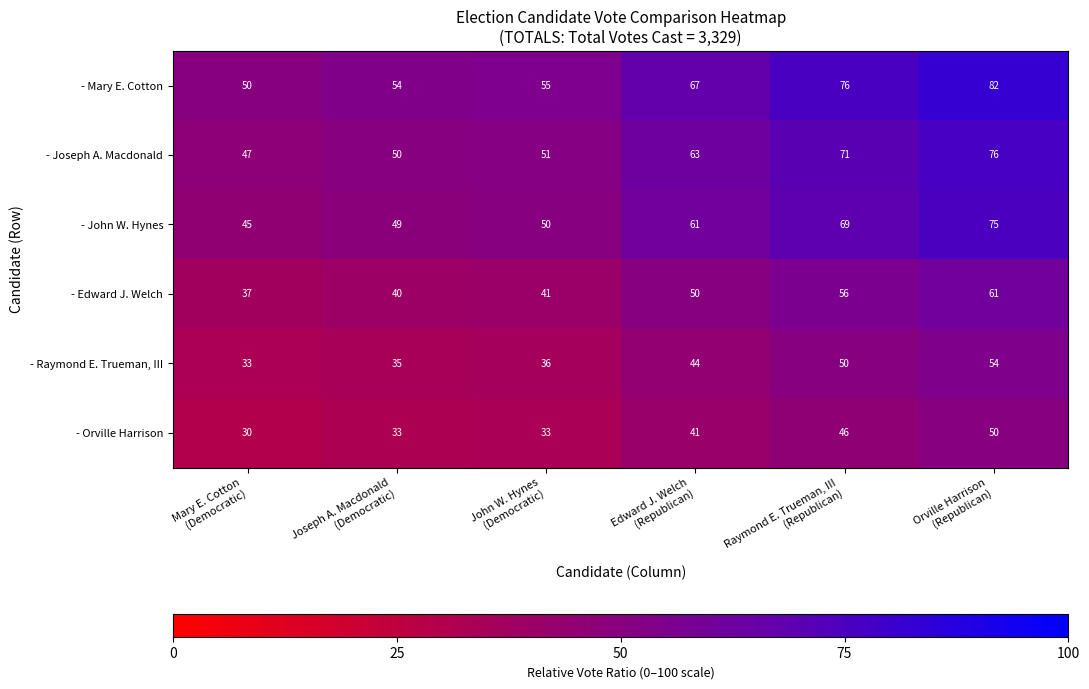

Rank the series by their maximum value, from lowest to highest.

- Orville Harrison, - Raymond E. Trueman, III, - Edward J. Welch, - John W. Hynes, - Joseph A. Macdonald, - Mary E. Cotton